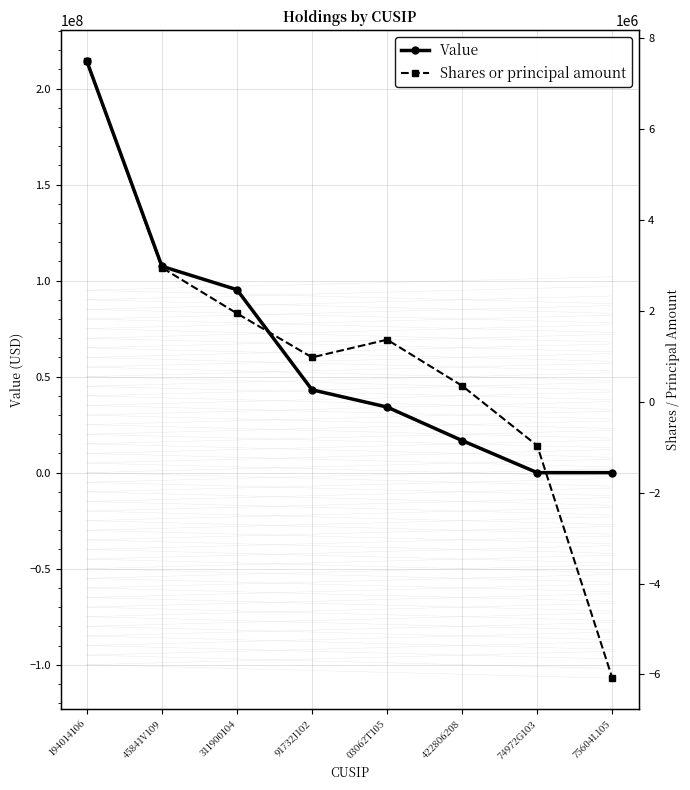

Reading left to right, transcribe all the data shown in this chart.

Value: 194014106=214261000	45841V109=107455000	311900104=95272000	91732J102=43135000	03062T105=34161000	422806208=16707000	74972G103=0	75604L105=0
Shares or principal amount: 194014106=7494276	45841V109=2950451	311900104=1944332	91732J102=976790	03062T105=1366454	422806208=350977	74972G103=-965680	75604L105=-6081447